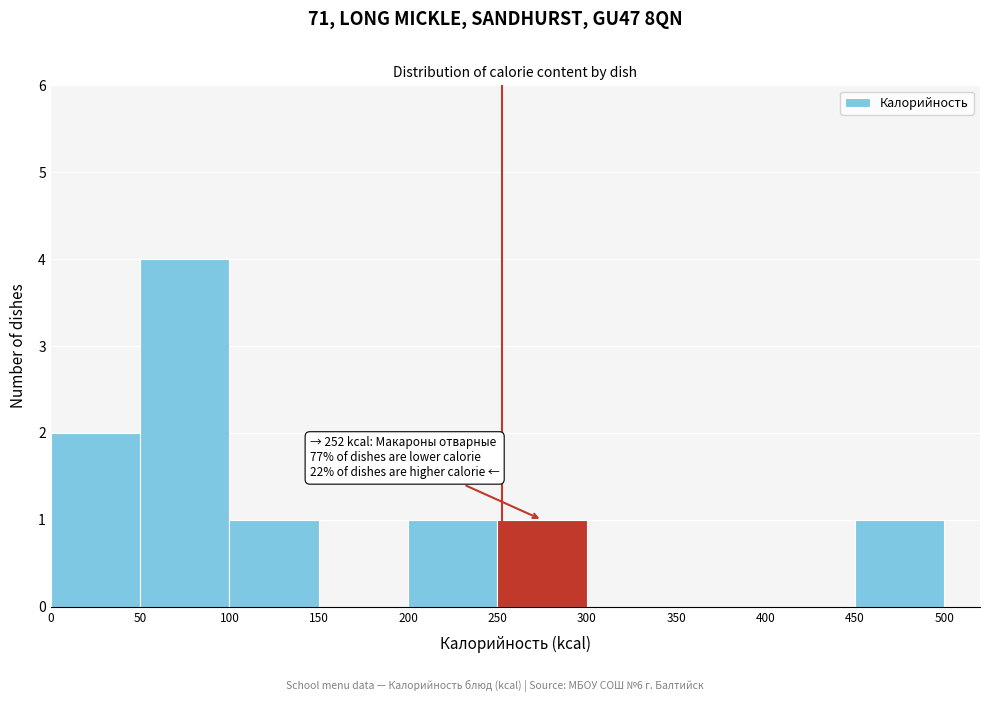

Over which range of the x-axis is the bar tallest?

50 to 100